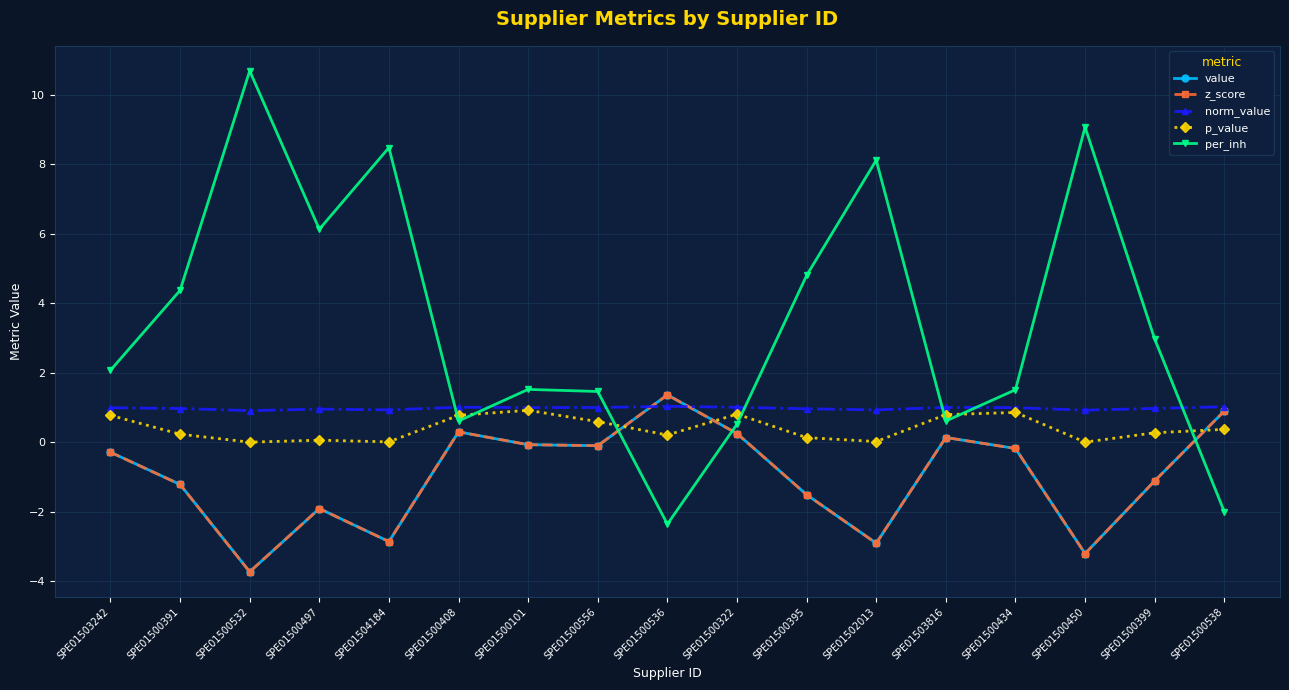

Does the chart have visible grid lines?

Yes